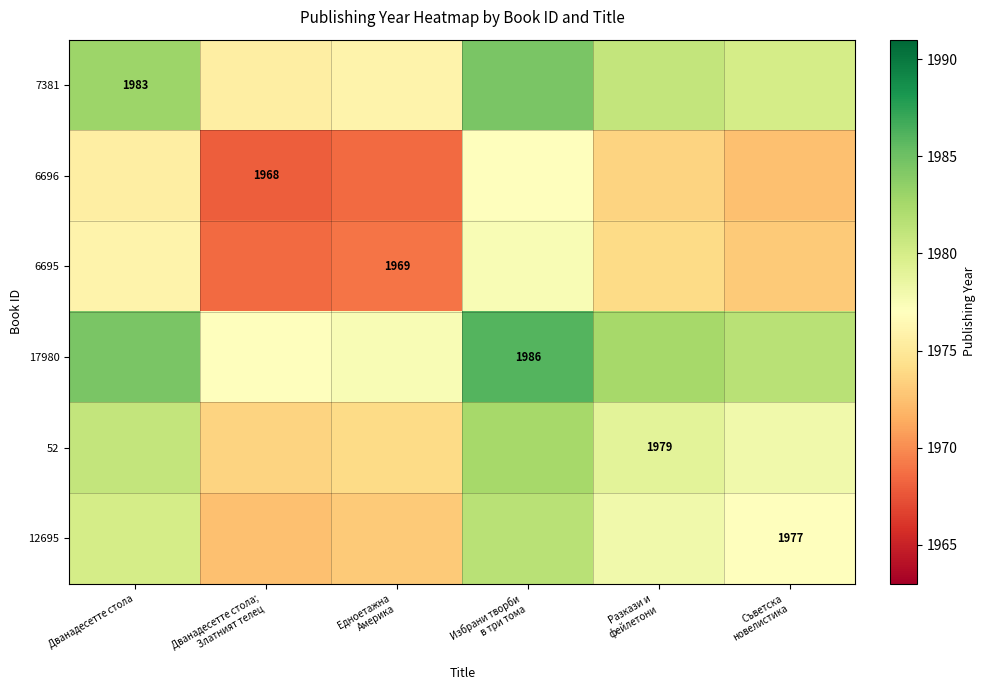

Which series has the widest spread of values?

7381